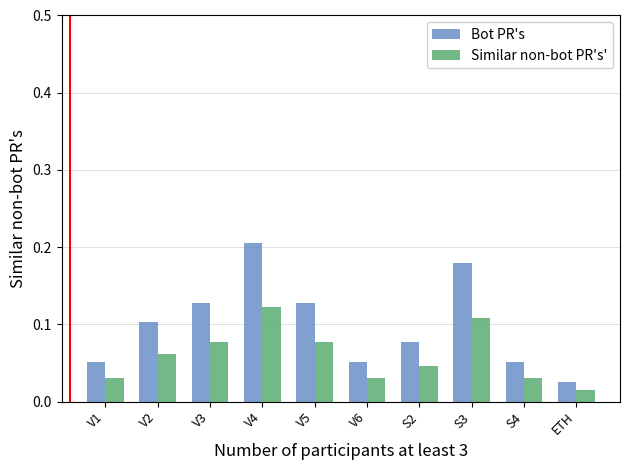

What is the sum of all Bot PR's values?

1.0